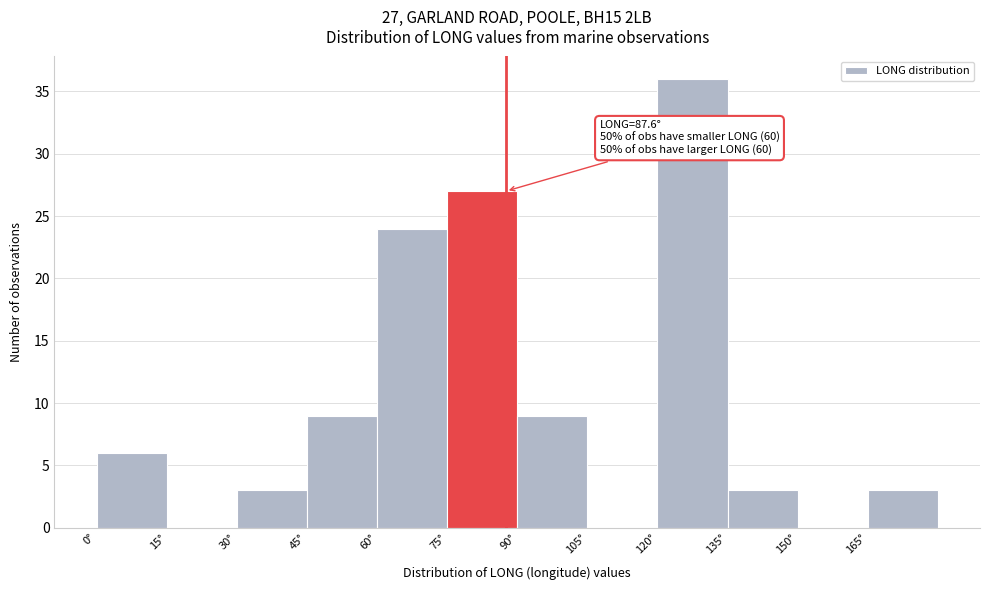

Which range on the x-axis has the tallest bar?

120 to 135